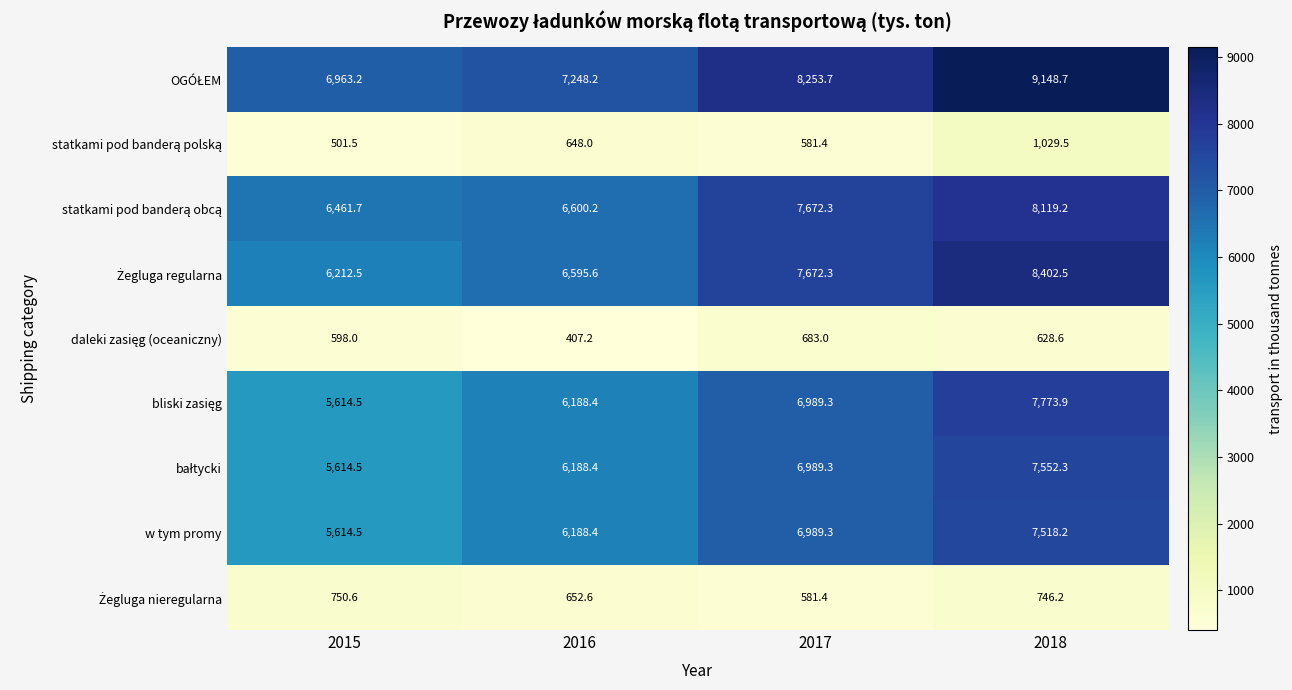

At which label does w tym promy first exceed 6989?

2017